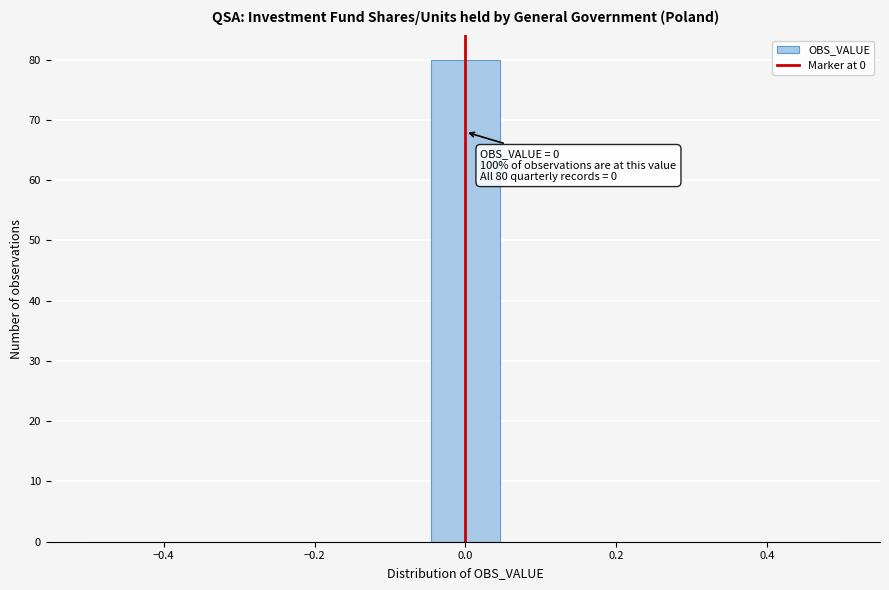

Which range on the x-axis has the tallest bar?

-0.04 to 0.04